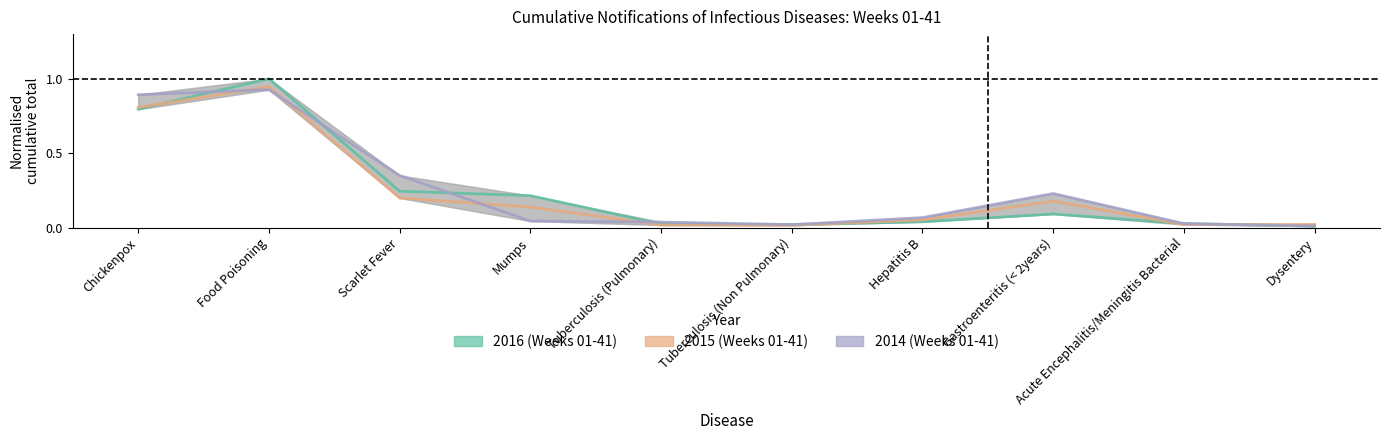

Between Food Poisoning and Dysentery, which is larger?

Food Poisoning